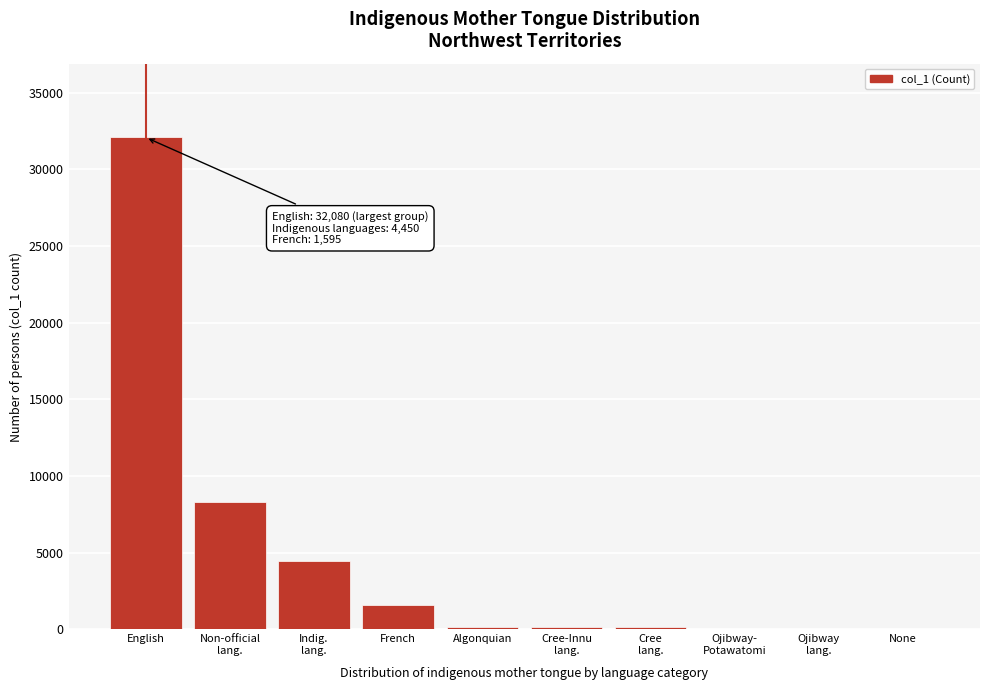

True or false: the data shows 32080 at English.

True